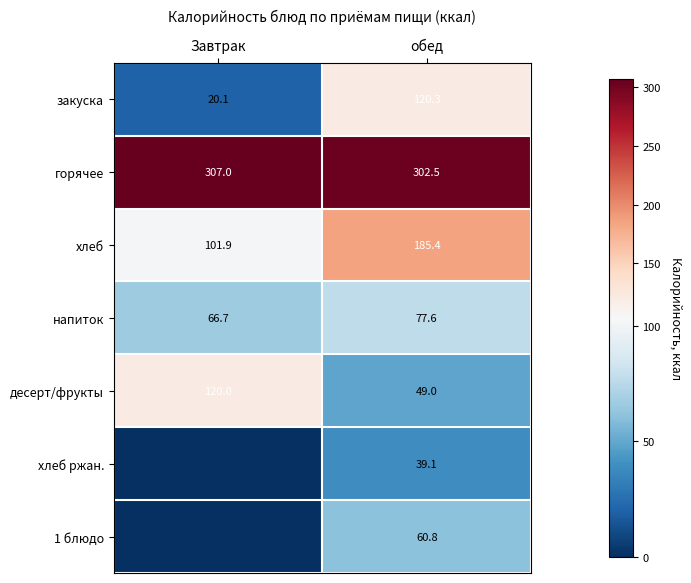

Is the value of хлеб at обед greater than the value of закуска at обед?

Yes